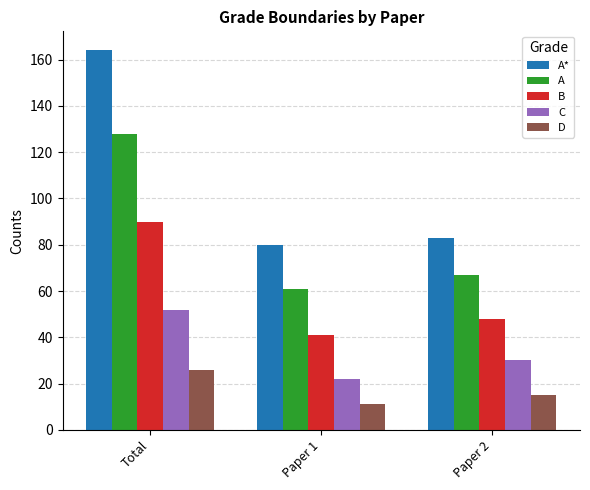

At which label does D reach its peak?

Total